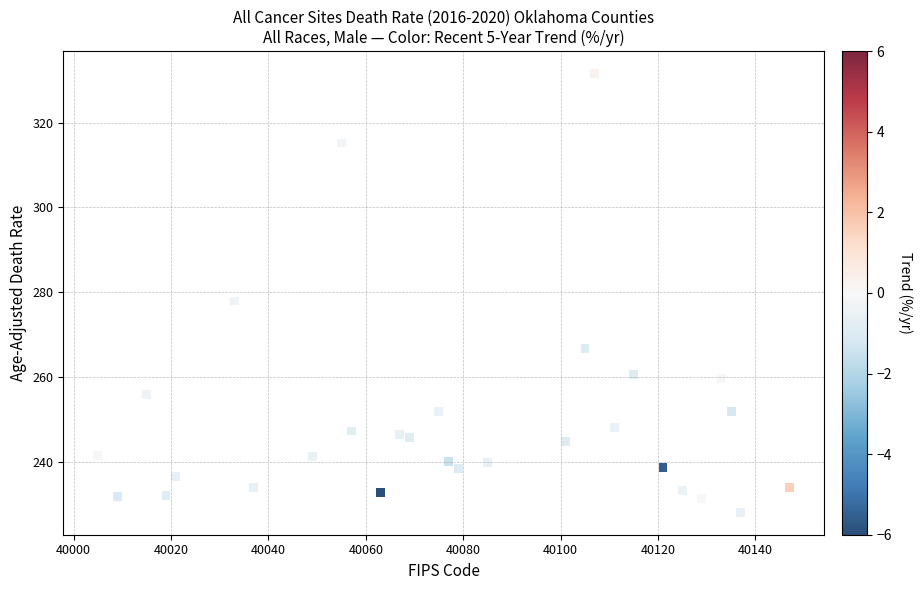

What is the range of X values (max minus min)?

142.0